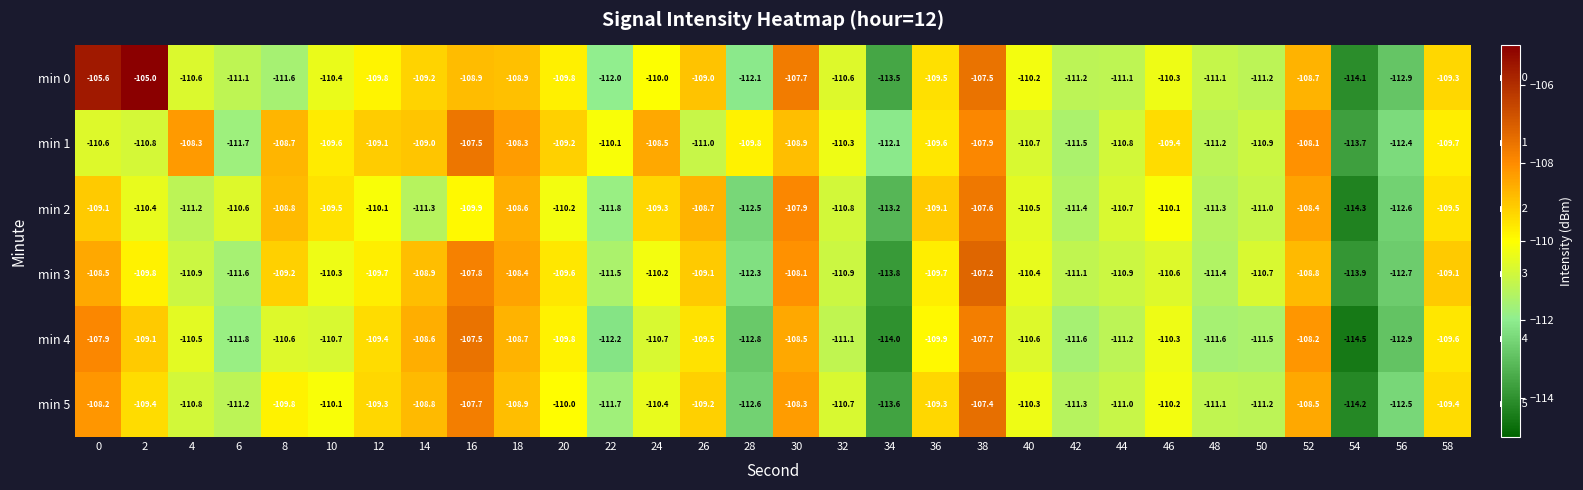

What is the approximate value of min 2 at 28?

-112.5